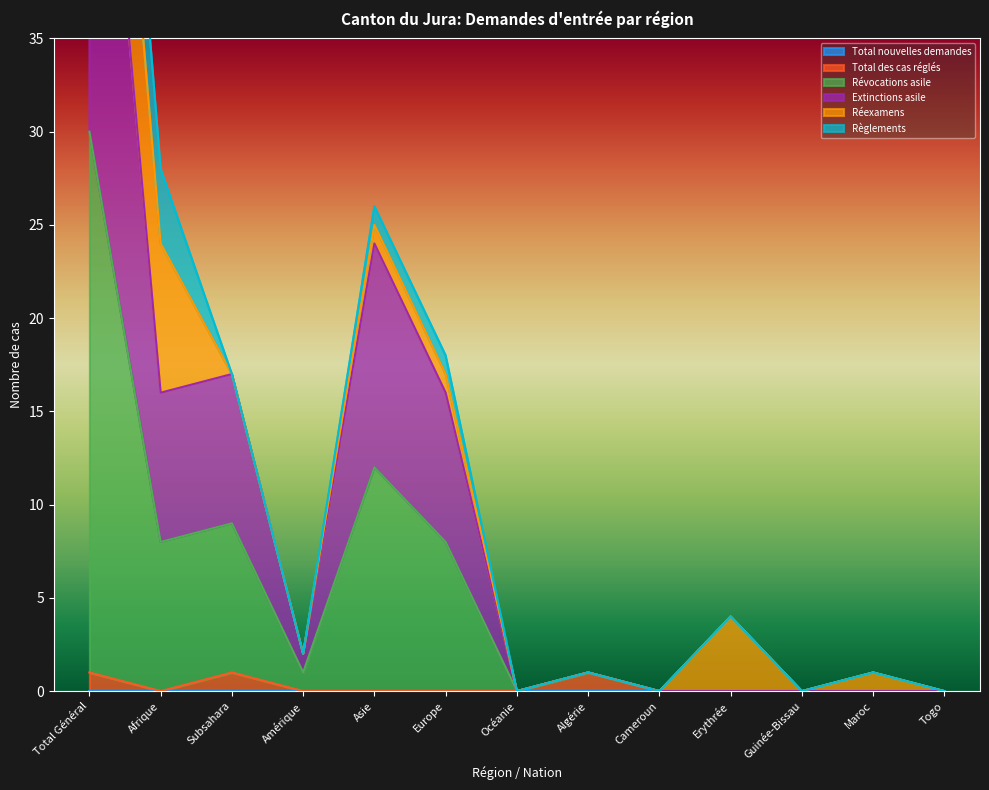

How many values in the Extinctions asile series exceed 1?

5